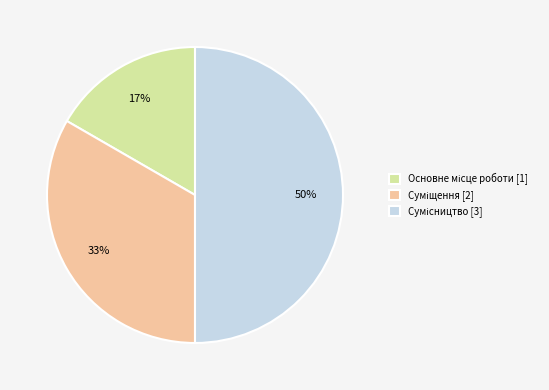

To the nearest percent, what is the average slice percentage?

33%